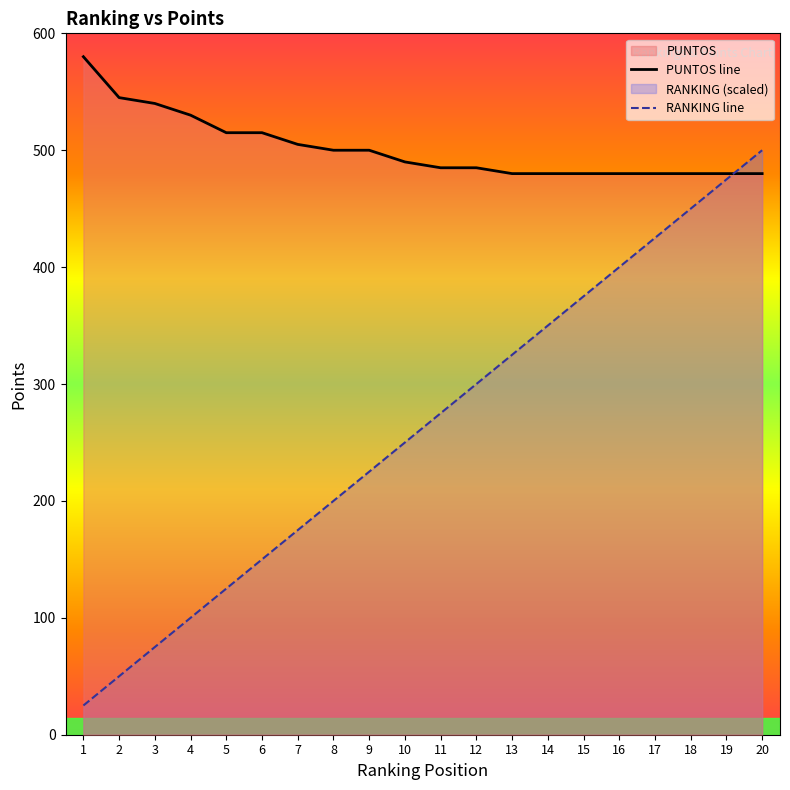

What is the greatest value displayed?

580